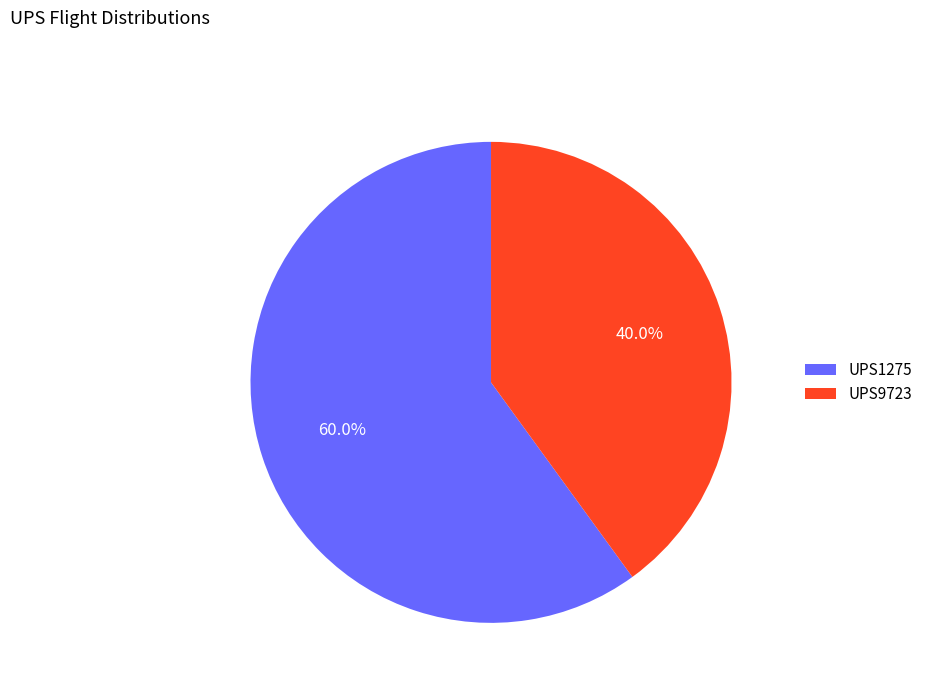

True or false: UPS9723 accounts for 40% of the total.

True